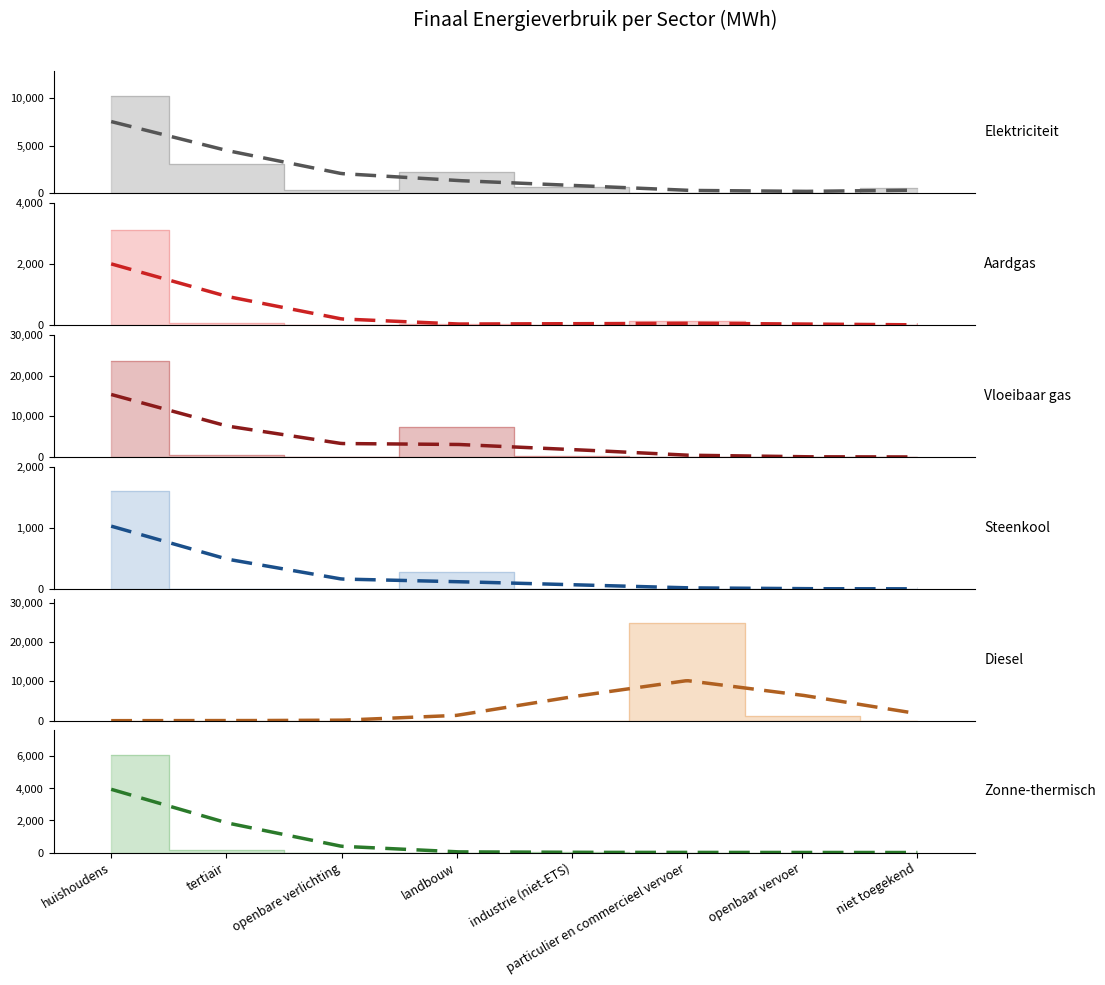

What is the difference between the Elektriciteit values at openbaar vervoer and huishoudens?

10228.7